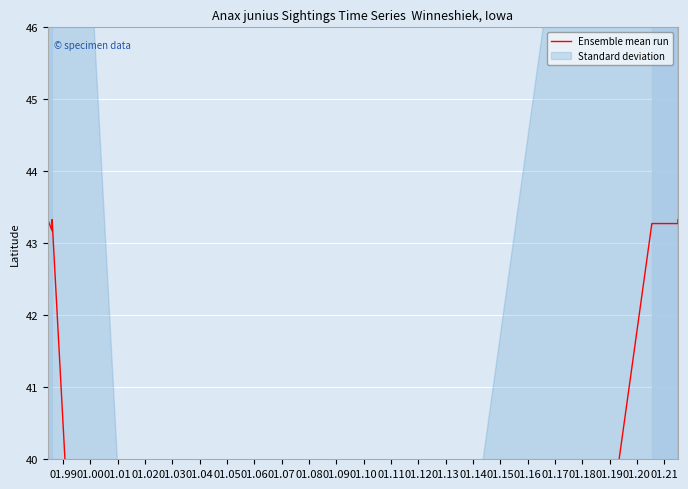

How many lines are shown in the chart?

1